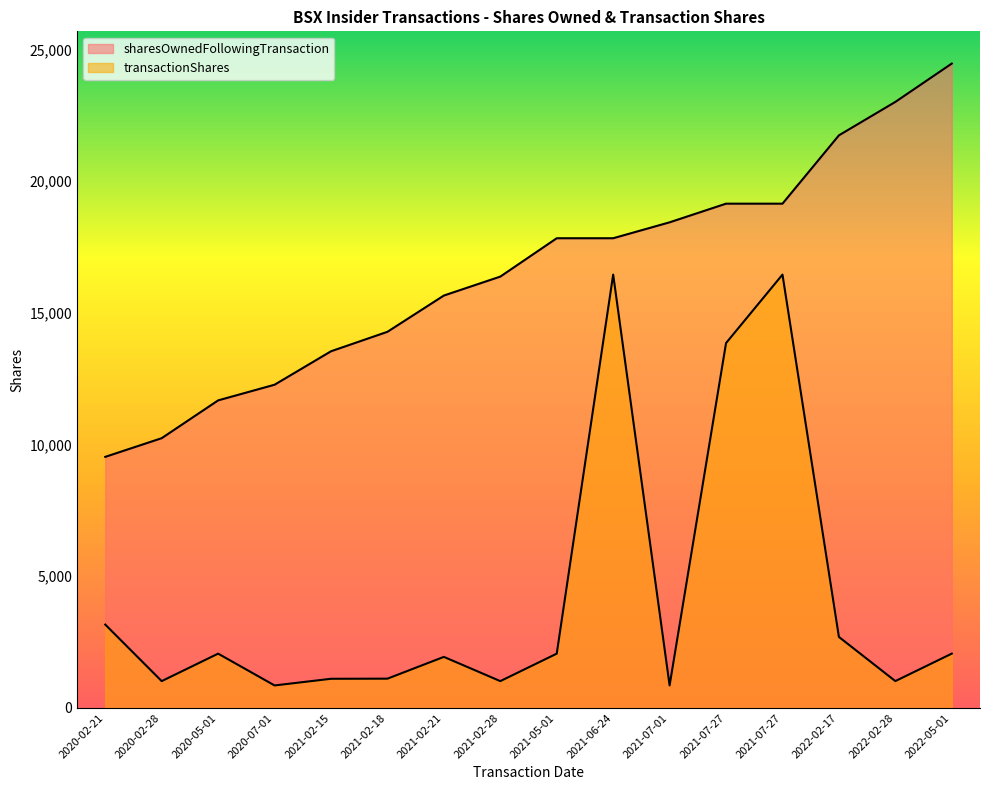

What is the average value of the transactionShares series?

4232